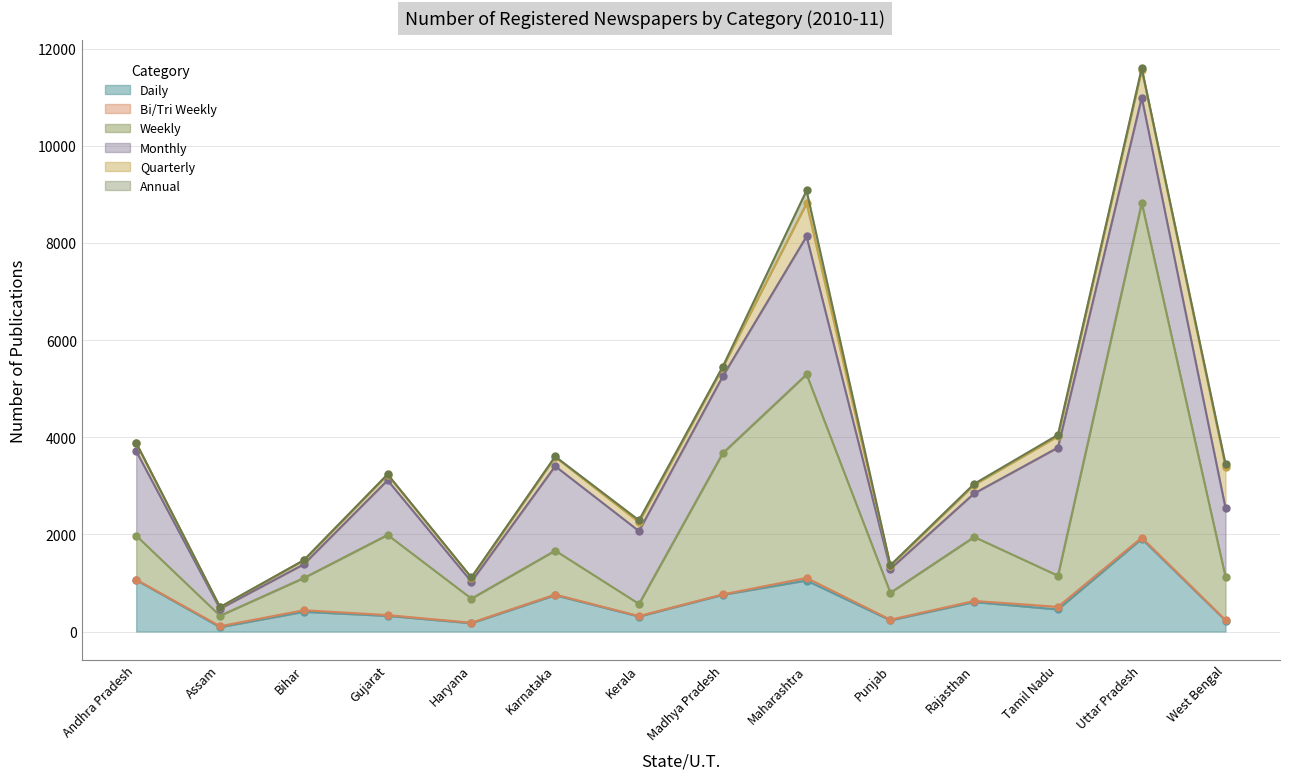

What is the maximum value for Daily?

1909